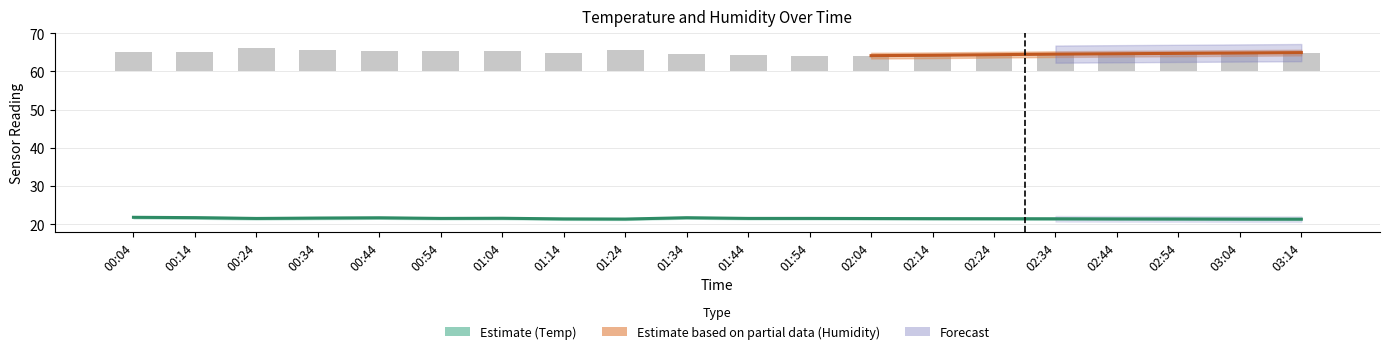

What is the label of the 6th bar from the left?

00:54